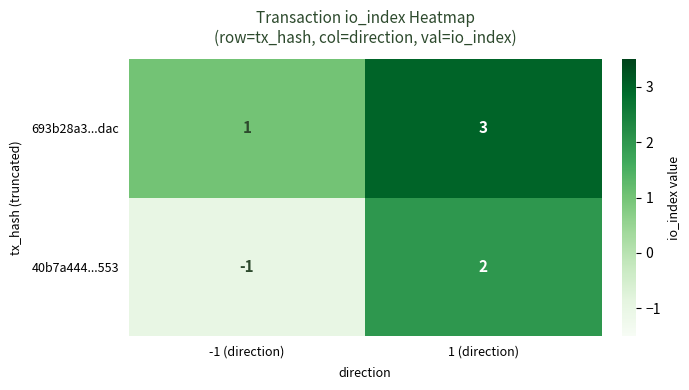

What is the approximate value of 693b28a3...dac at 1 (direction)?

3